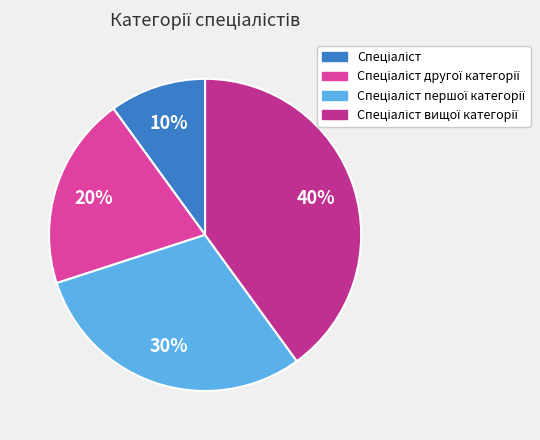

Count the number of slices in the pie.

4